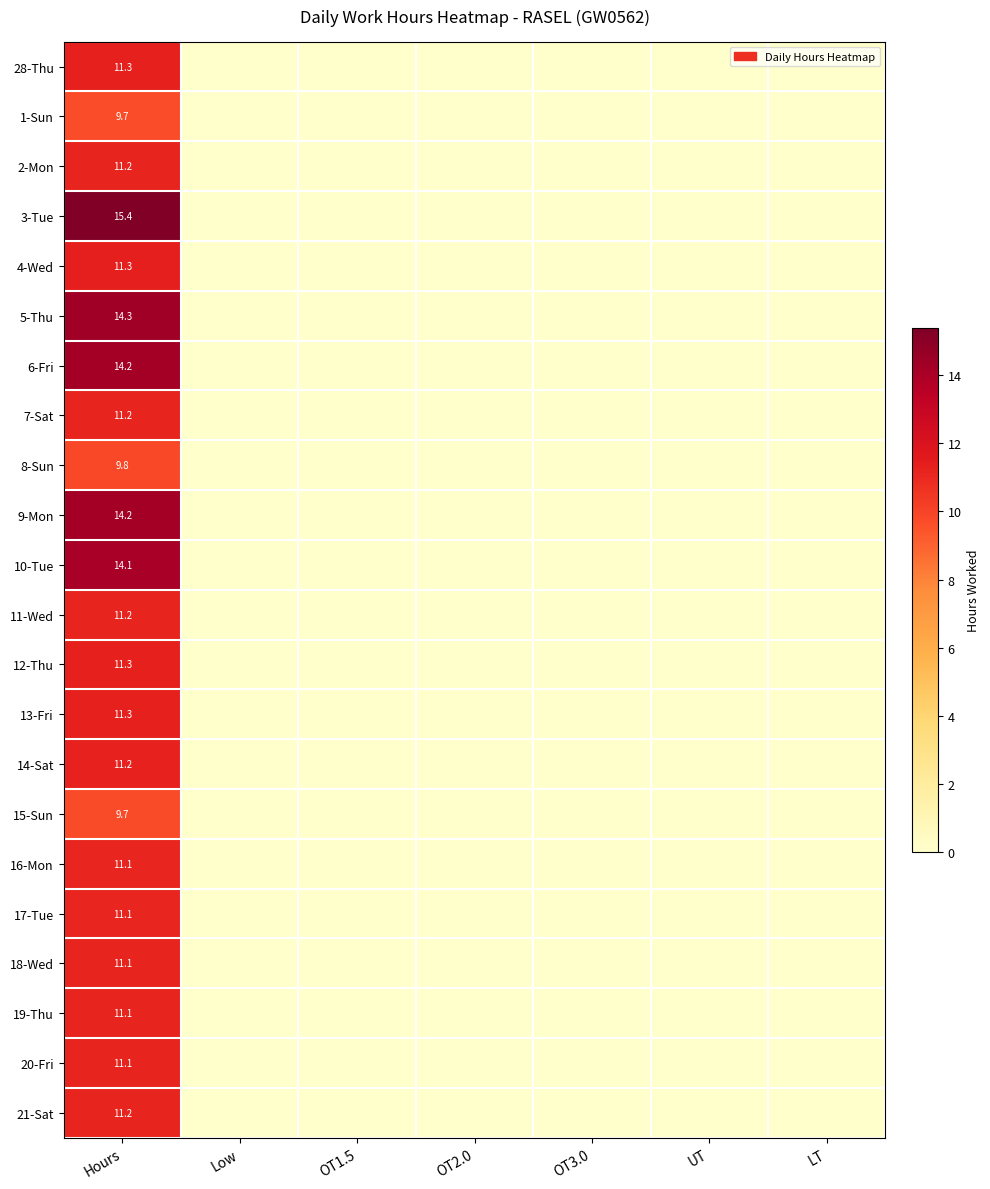

The 19-Thu series shows -6.1 at OT1.5. True or false?

False